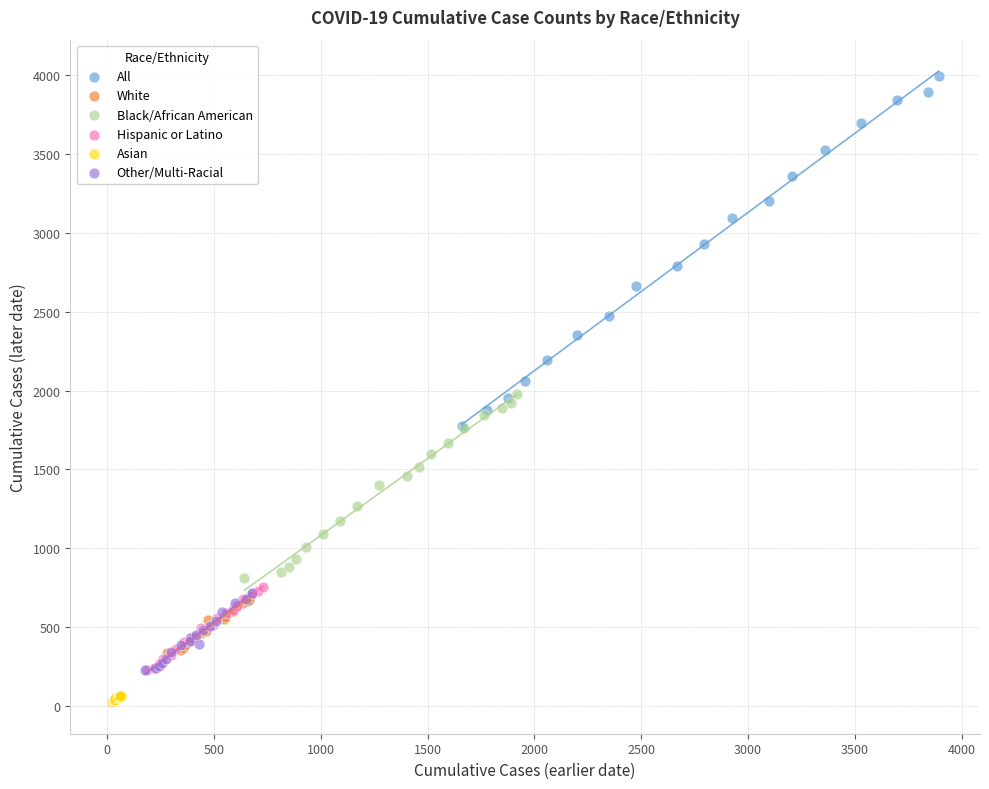

Which series has the widest spread of Y values?

All